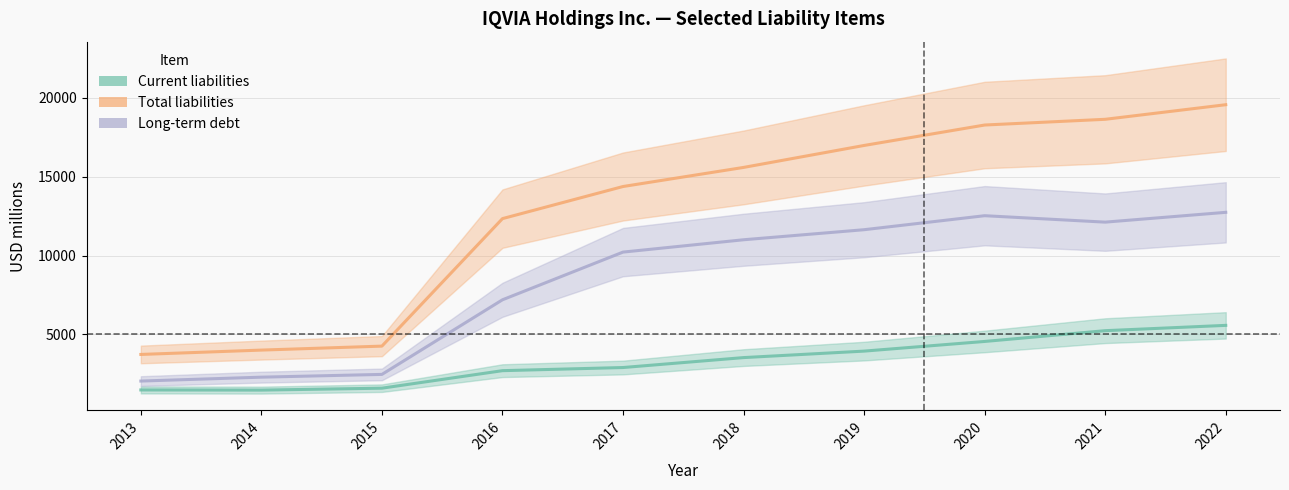

What is the smallest value displayed?

1472